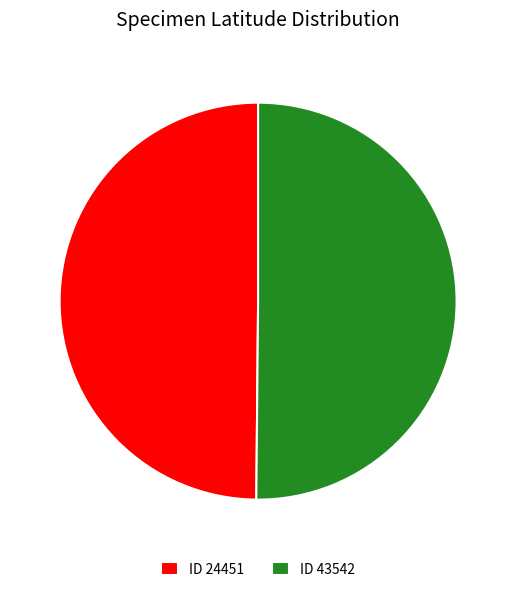

True or false: ID 43542 accounts for 55% of the total.

False